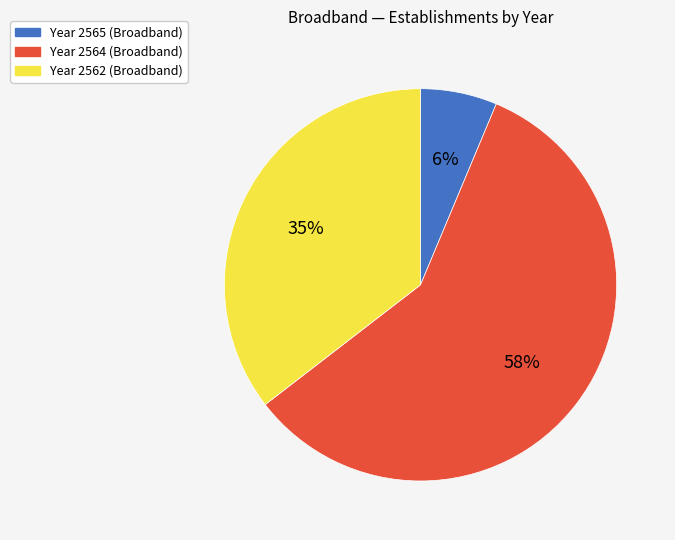

Does any single category account for the majority?

Yes